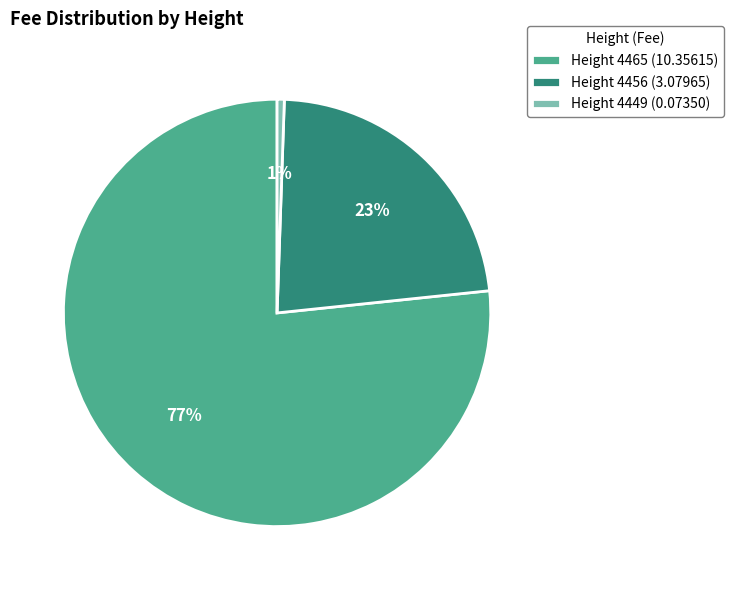

Which slice is the smallest?

Height 4449 (0.07350)